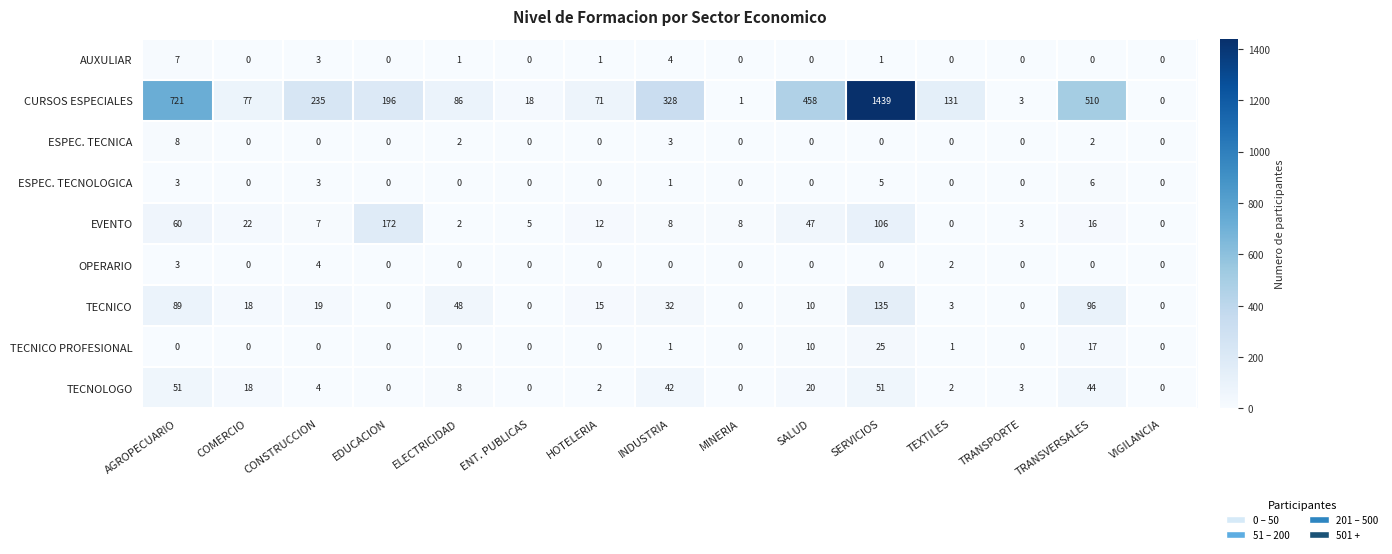

How many OPERARIO values are between 0 and 1?

12